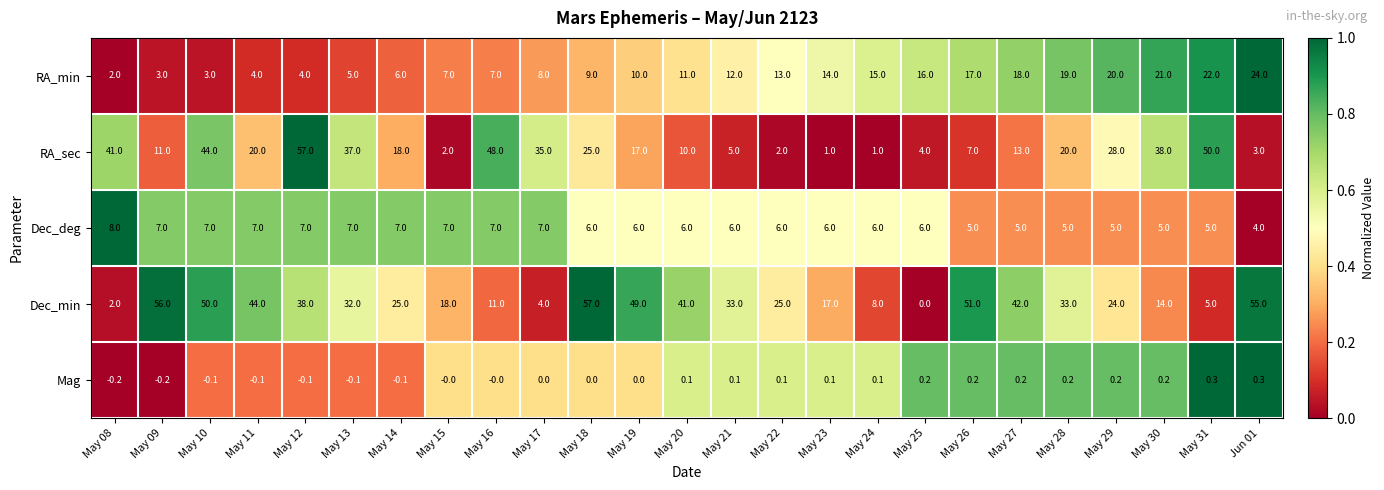

What is the average value of the Dec_deg series?

6.1